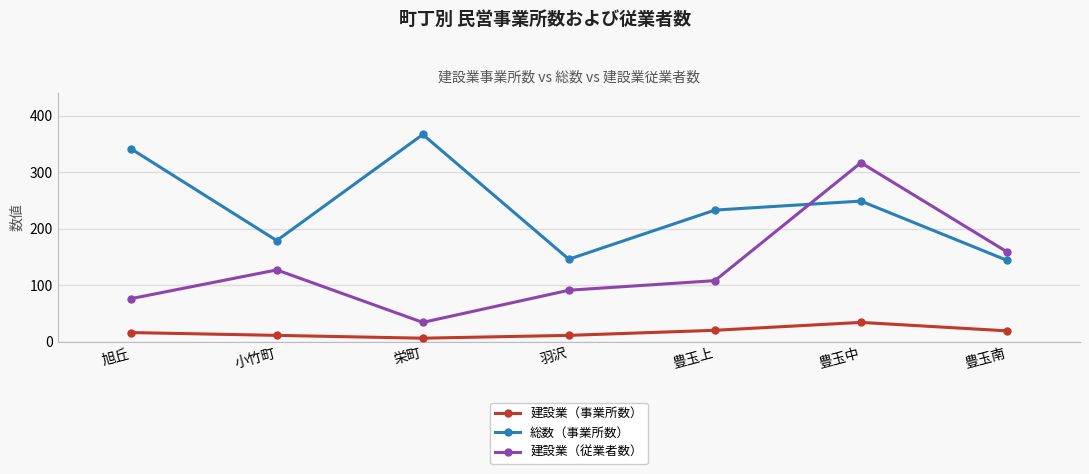

At which category is the sum across all series the highest?

豊玉中